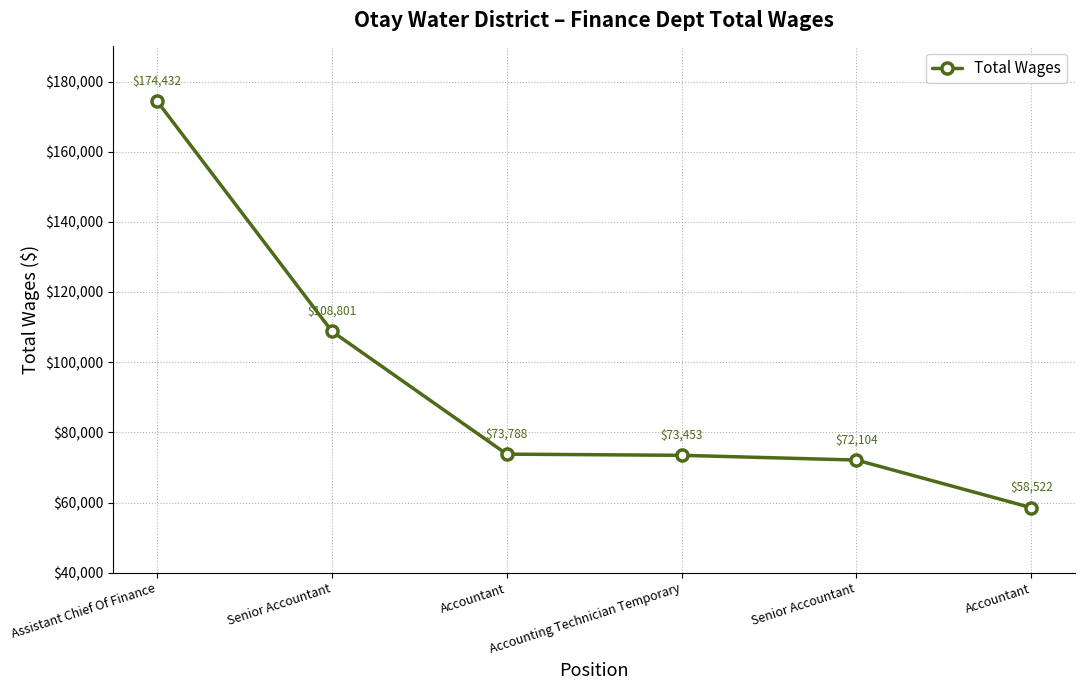

Does the chart have visible grid lines?

Yes